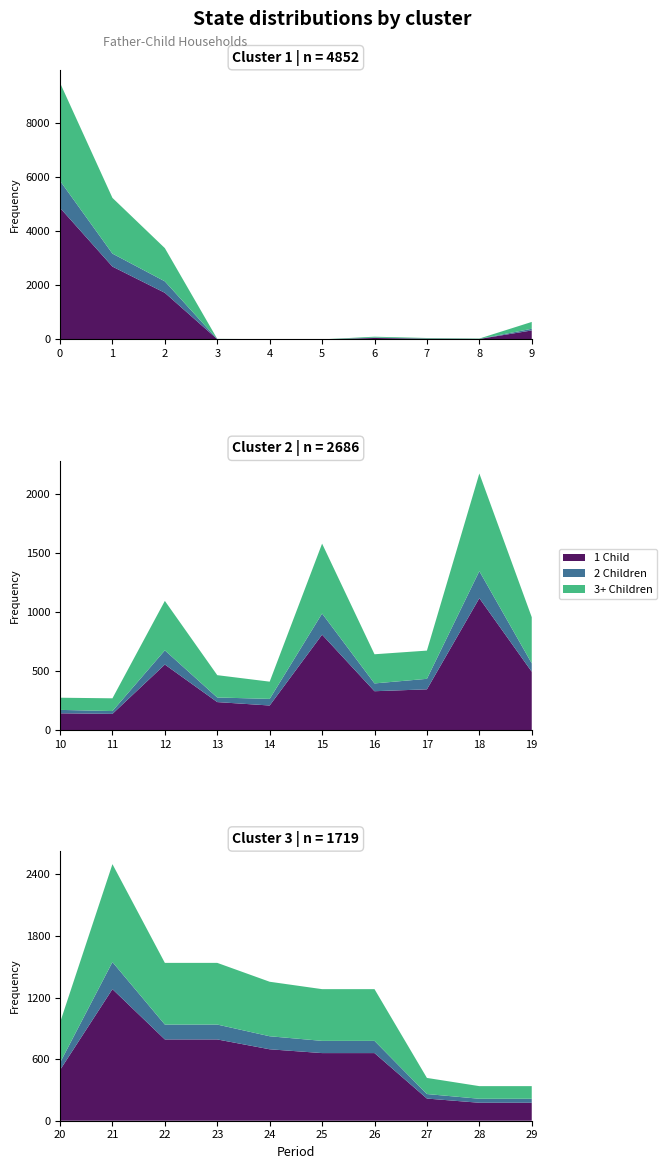

Reading right to left, transcribe all the data shown in this chart.

1 Child: 29=175	28=175	27=216	26=659	25=659	24=696	23=792	22=792	21=1282	20=494	19=494	18=1117	17=345	16=329	15=808	14=208	13=237	12=555	11=137	10=142	9=331	8=17	7=27	6=53	5=1	4=6	3=10	2=1719	1=2686	0=4852
2 Children: 29=39	28=39	27=44	26=119	25=119	24=127	23=145	22=145	21=264	20=71	19=71	18=229	17=89	16=66	15=179	14=56	13=39	12=120	11=24	10=29	9=62	8=3	7=7	6=12	5=1	4=3	3=5	2=423	1=479	0=998
3+ Children: 29=123	28=123	27=157	26=504	25=504	24=531	23=601	22=601	21=954	20=391	19=391	18=827	17=239	16=247	15=592	14=146	13=189	12=419	11=108	10=103	9=252	8=12	7=18	6=35	5=0	4=2	3=4	2=1225	1=2055	0=3614